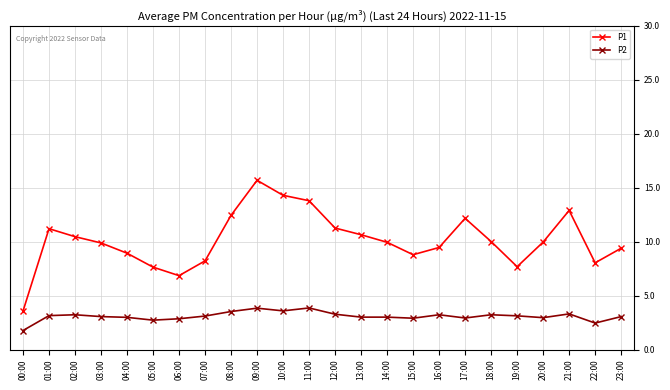

What position from the right is 20:00?

4